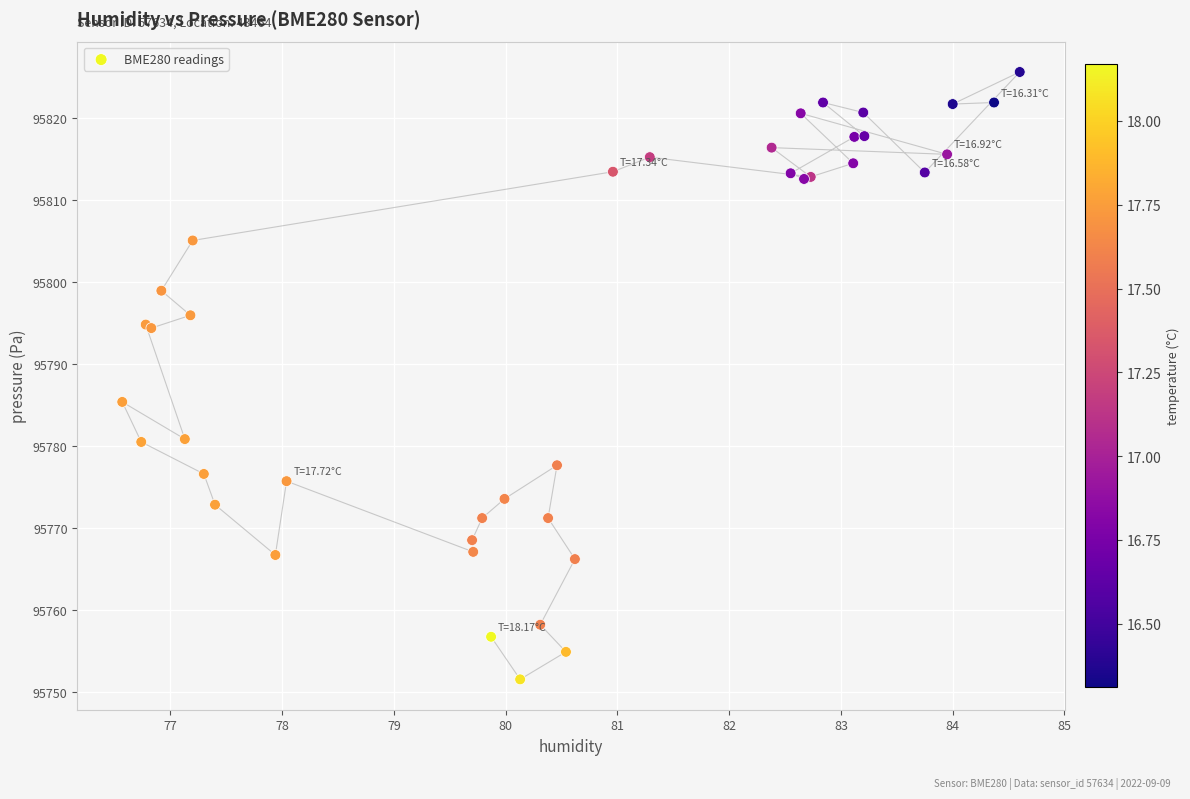

What Y value in the scatter plot is closest to 95788?

95785.4